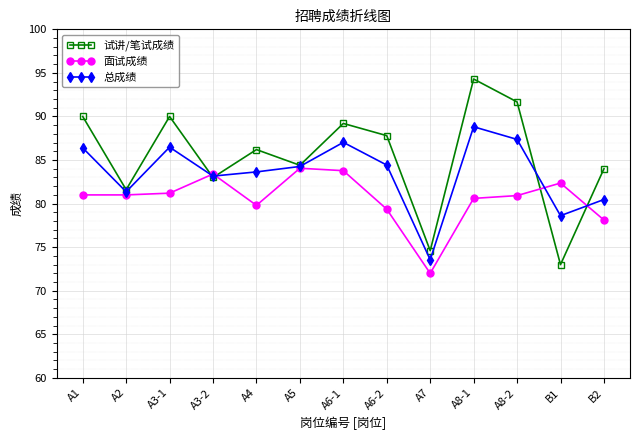

After their last crossing, which series has the higher values: 面试成绩 or 总成绩?

总成绩